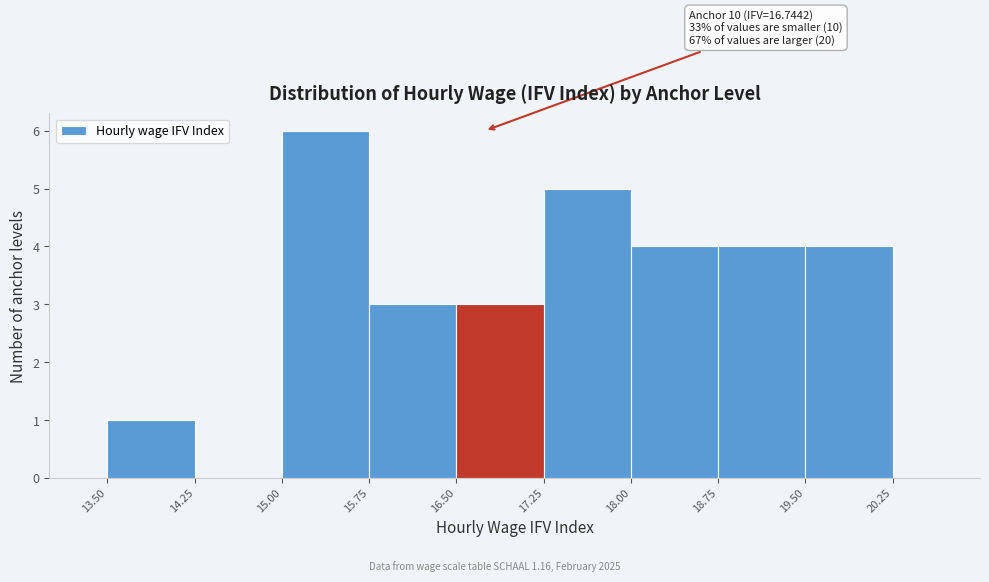

Which range on the x-axis has the tallest bar?

15.00 to 15.75